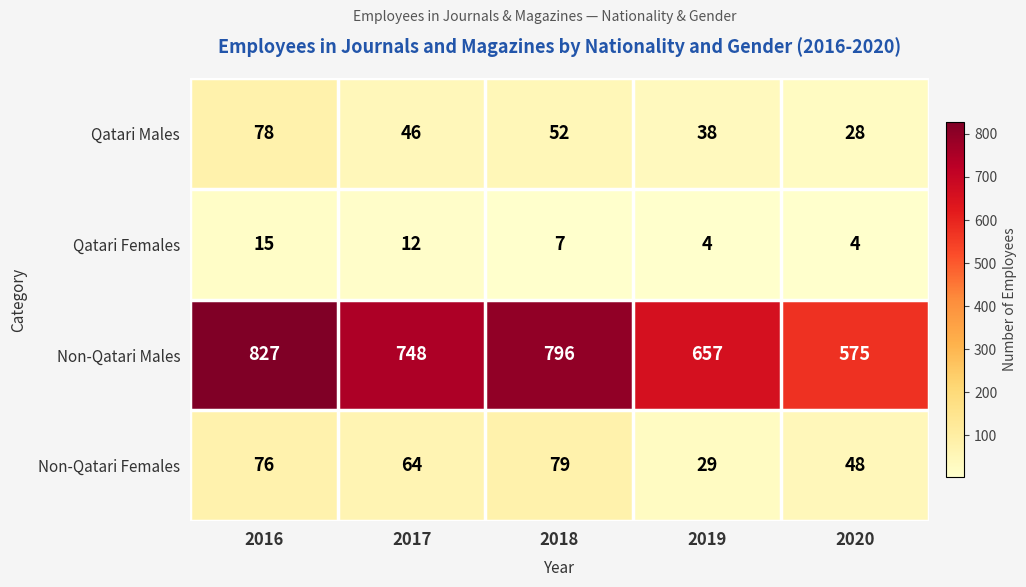

Which series has the largest range (max minus min)?

Non-Qatari Males